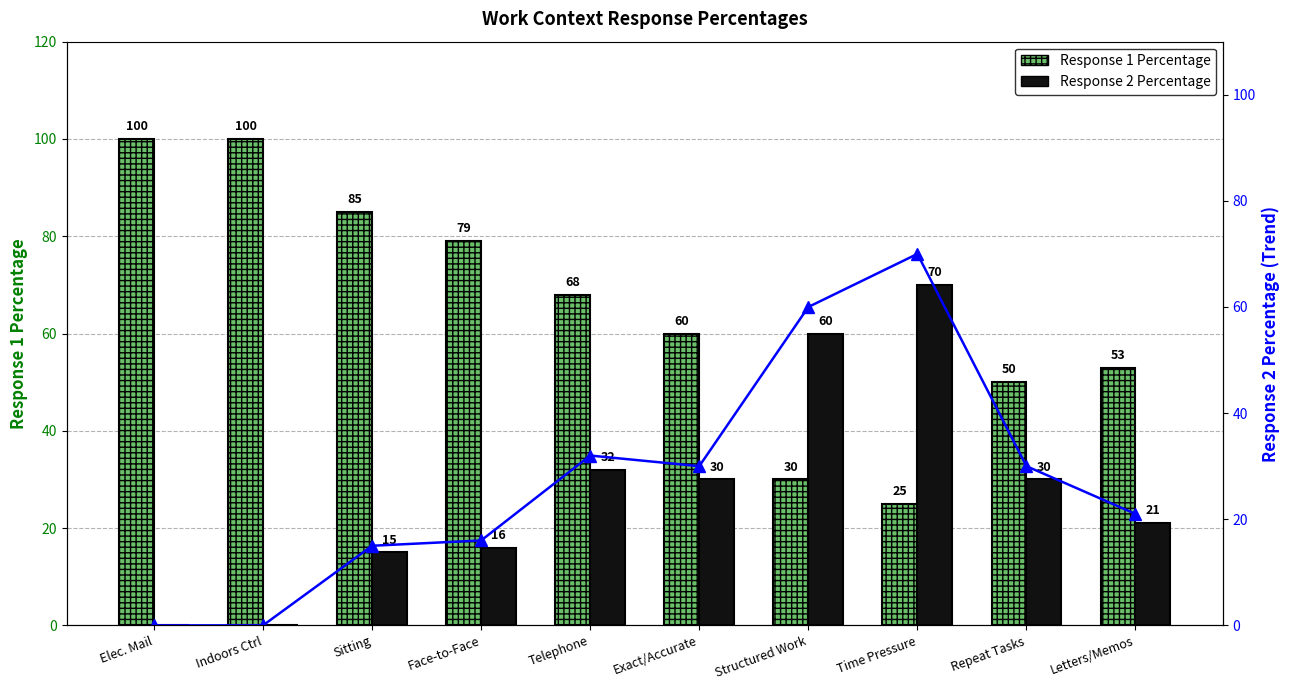

Which series has the widest spread of values?

Response 1 Percentage